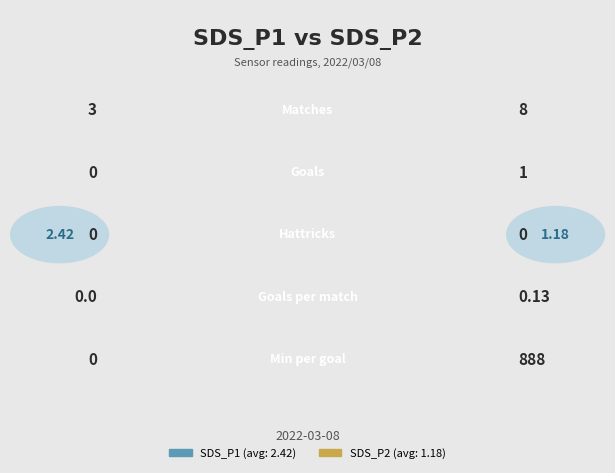

How many distinct data groups are displayed?

2